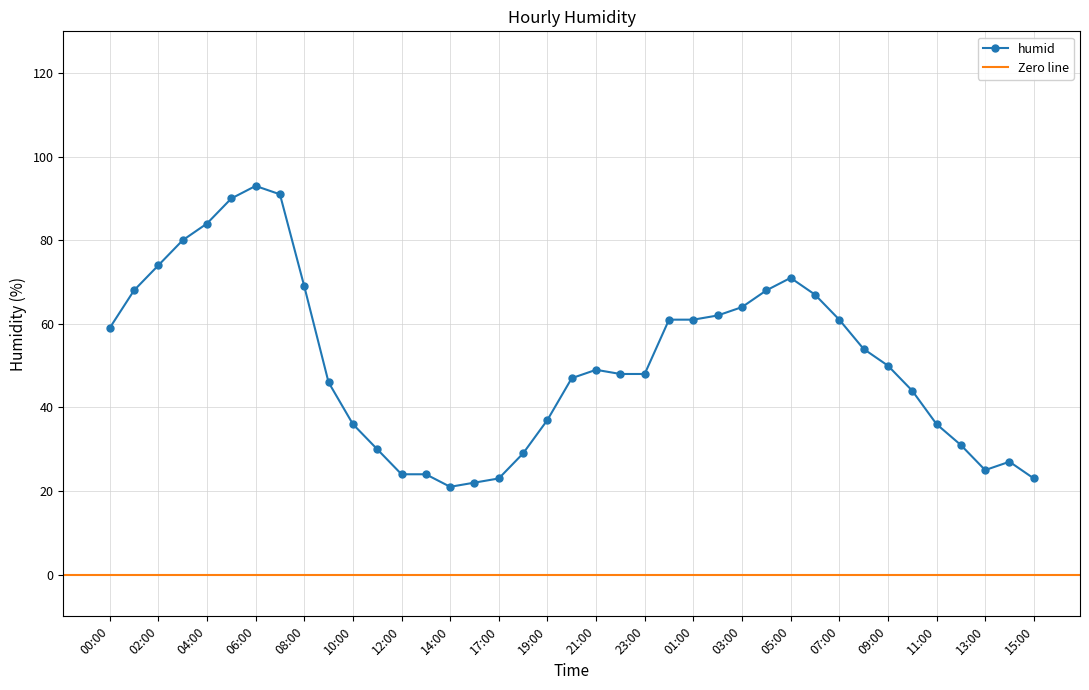

What is the average value?

51